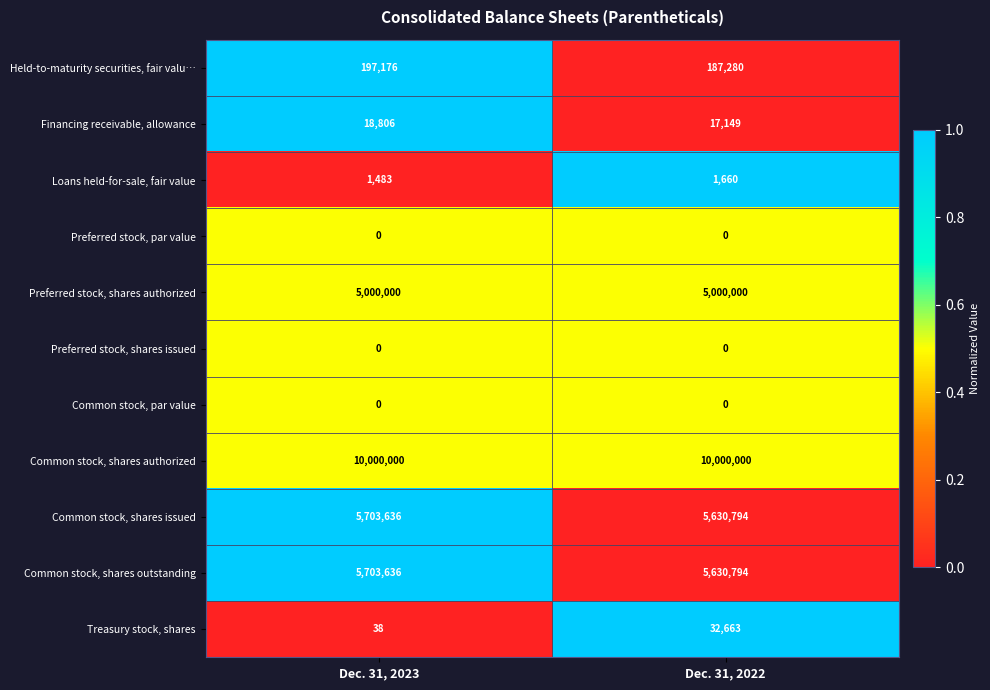

What is the average value of the Common stock, shares outstanding series?

5667215